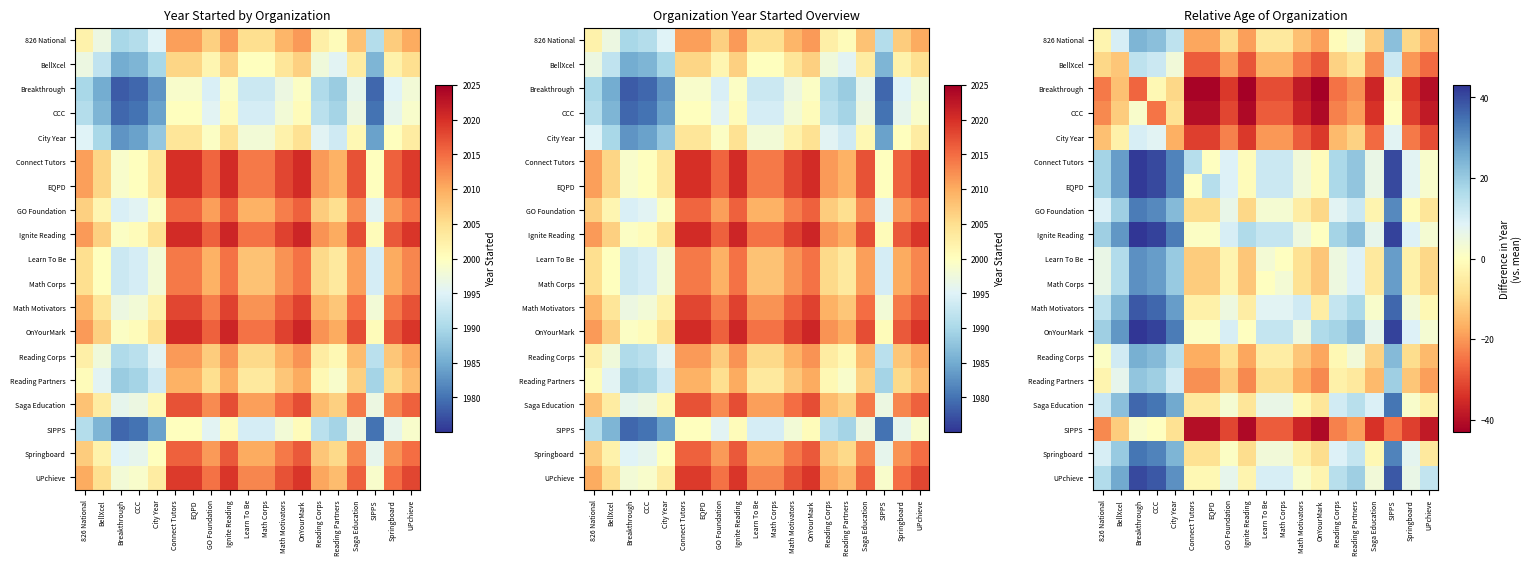

The value of 826 National at Ignite Reading is -19.0. True or false?

True